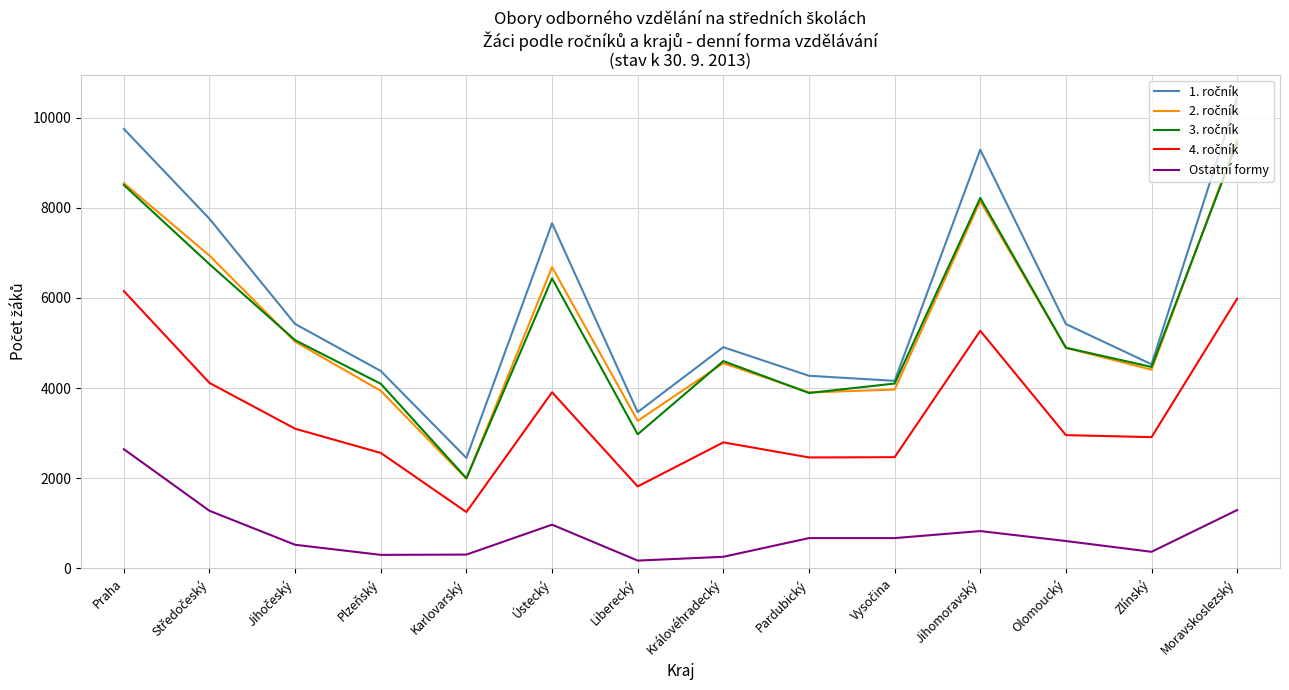

What is the greatest value displayed?

10443